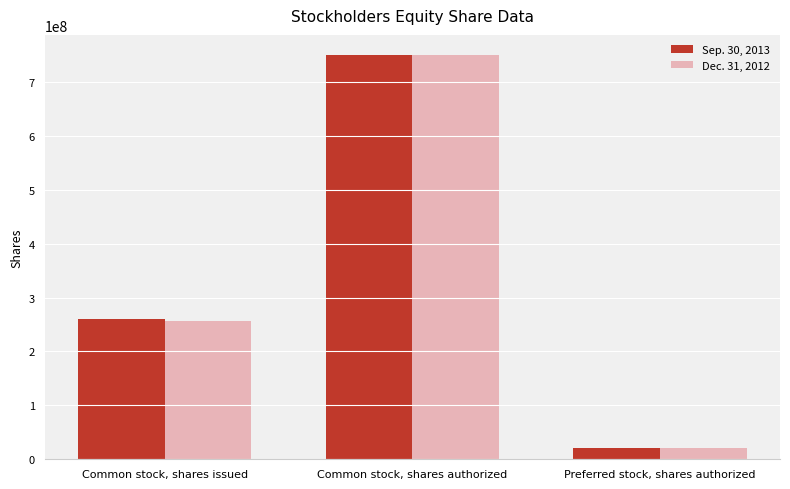

At which category does the chart reach its peak across all series?

Common stock, shares authorized